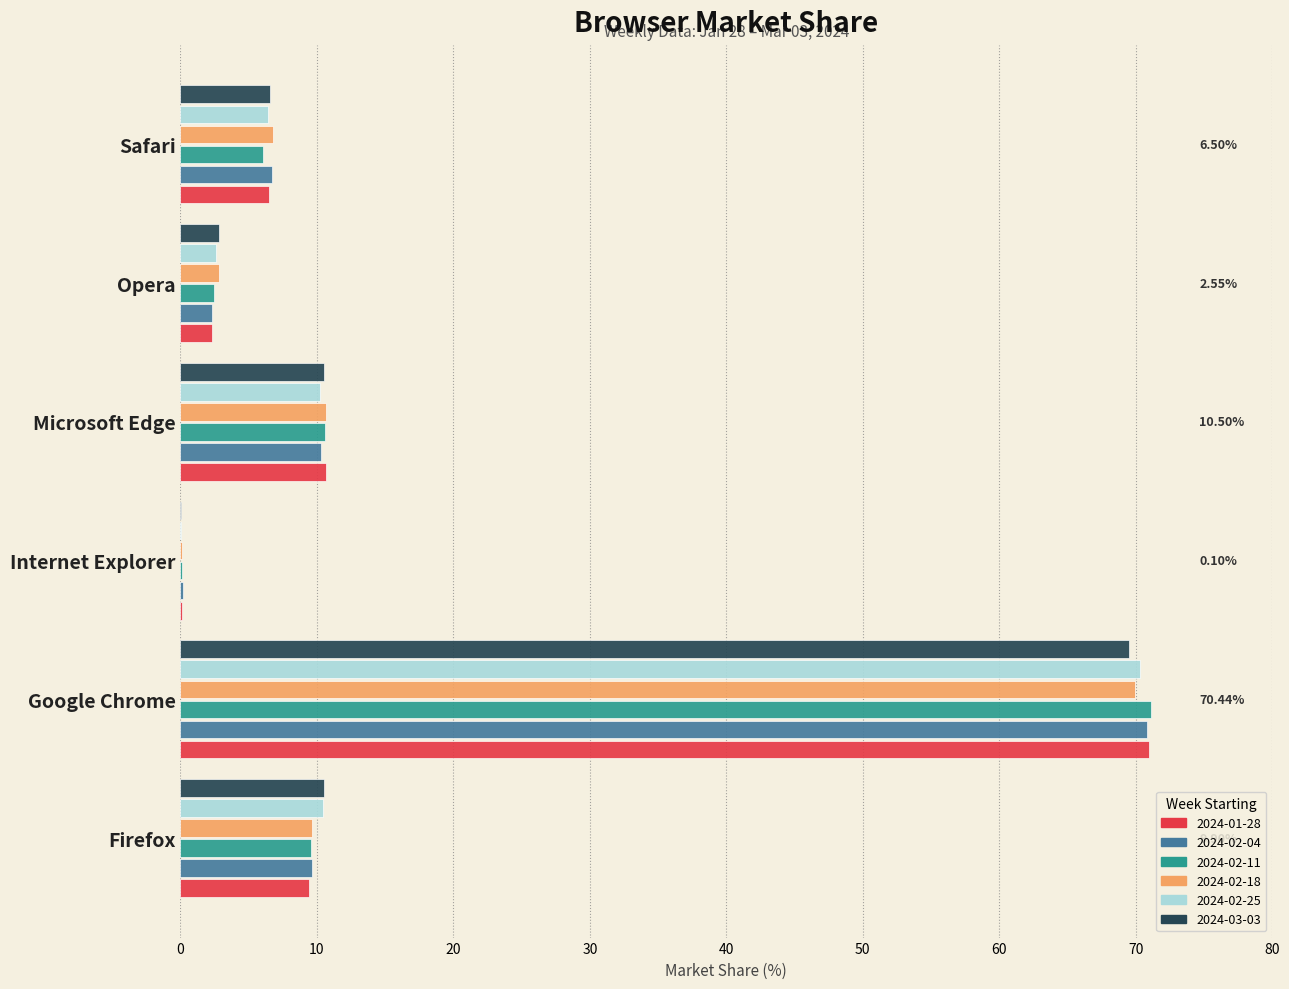

Is the value of 2024-02-04 at Microsoft Edge greater than the value of 2024-02-11 at Opera?

Yes